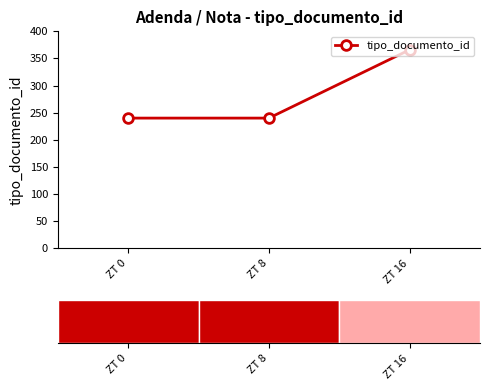

How many lines are shown in the chart?

1